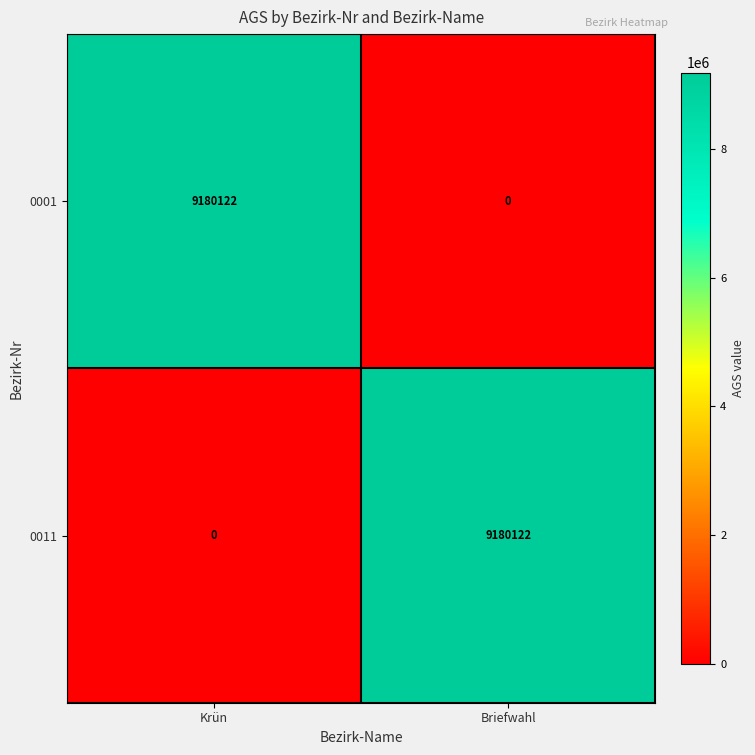

Which category has the lowest value in the 0011 series?

Krün